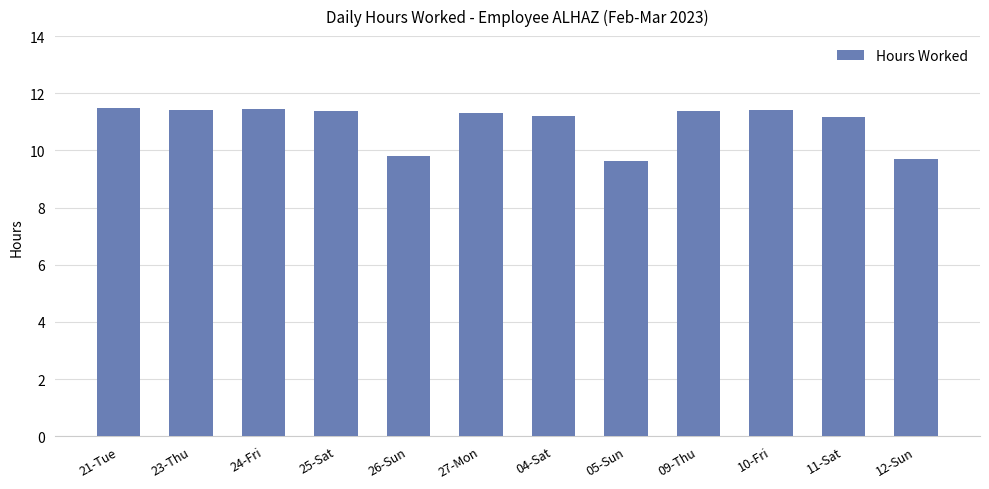

What is the minimum value shown in the chart?

9.6